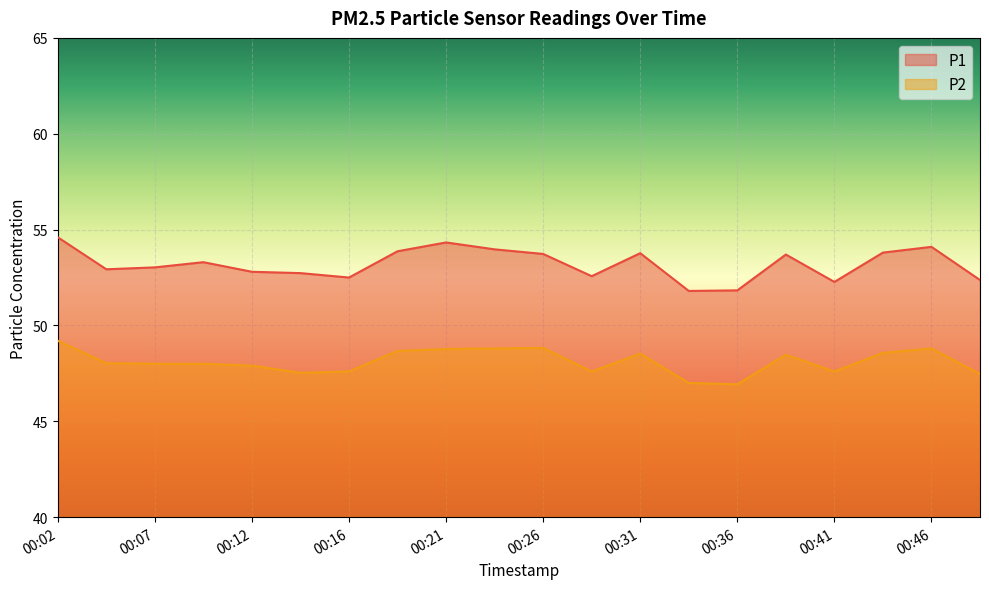

Does the chart display data point markers on the line(s)?

No